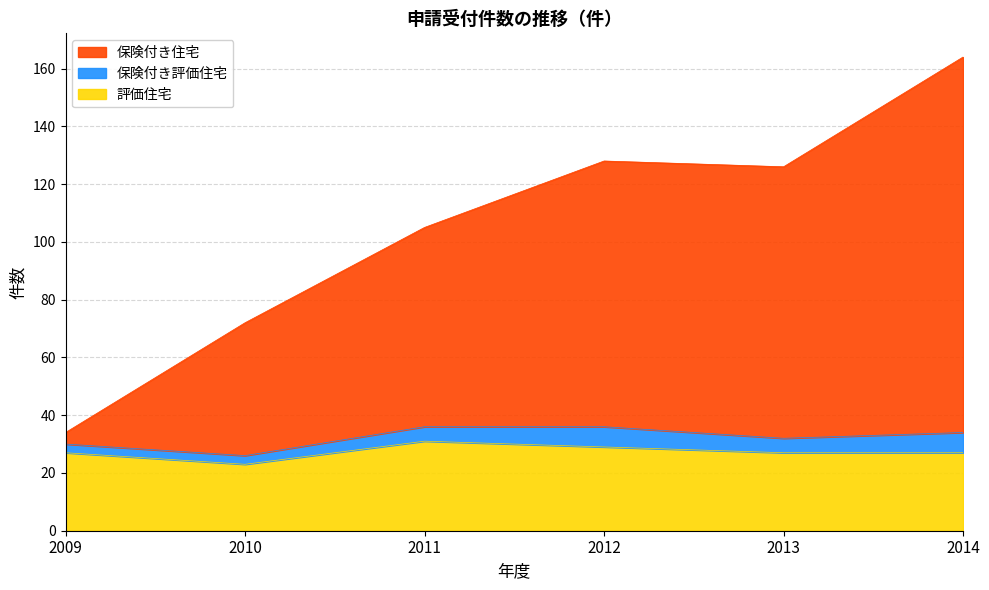

True or false: 評価住宅 has a value of 43 at 2011.

False